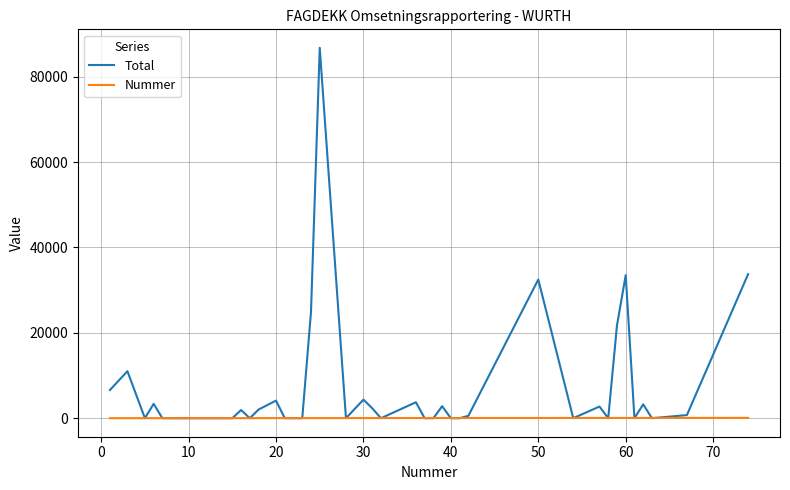

What is the maximum value for Total?

86747.8